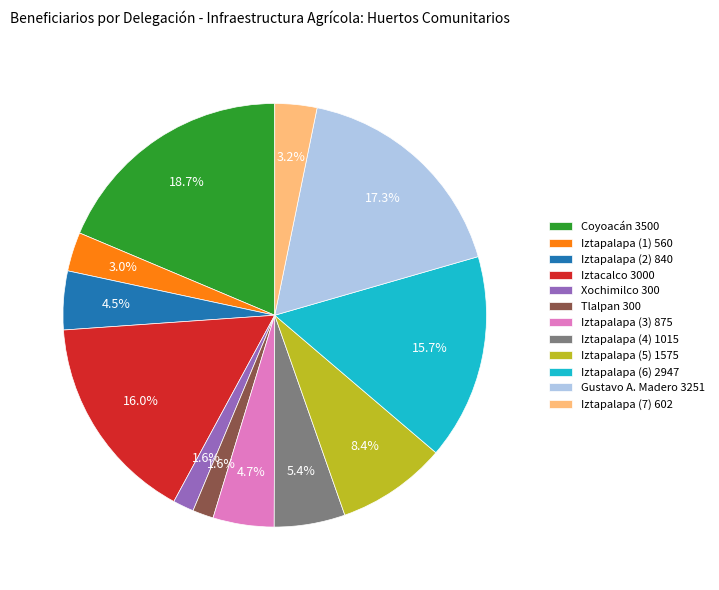

To the nearest percent, what is the difference between the largest and smallest slice percentages?

17%